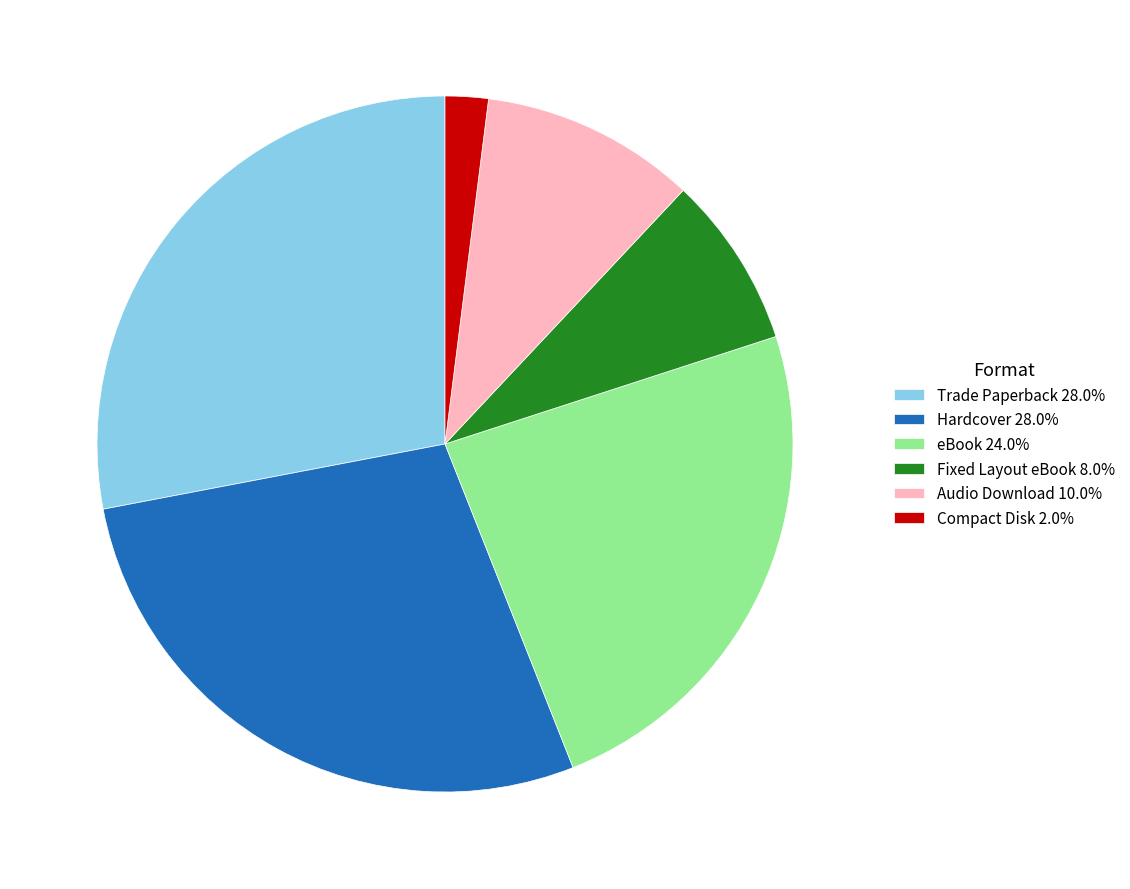

Which category has the smallest portion of the pie?

Compact Disk